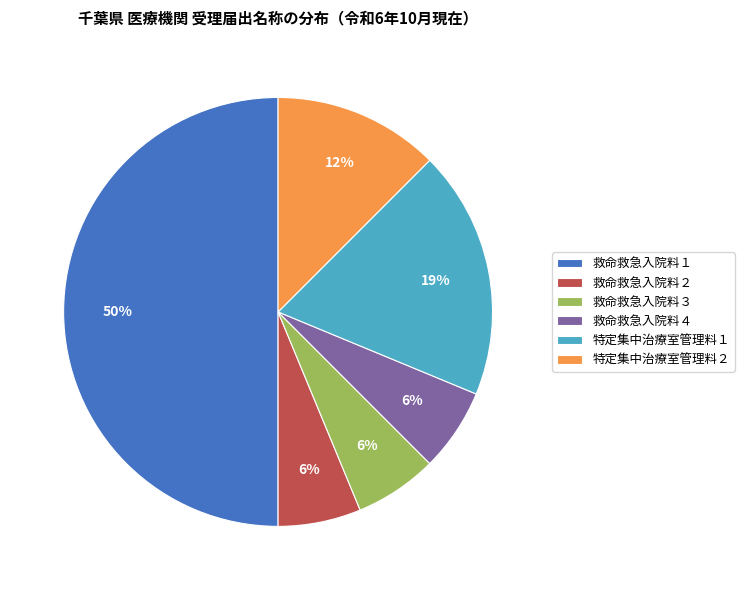

The 救命救急入院料３ slice represents 13% of the pie. True or false?

False